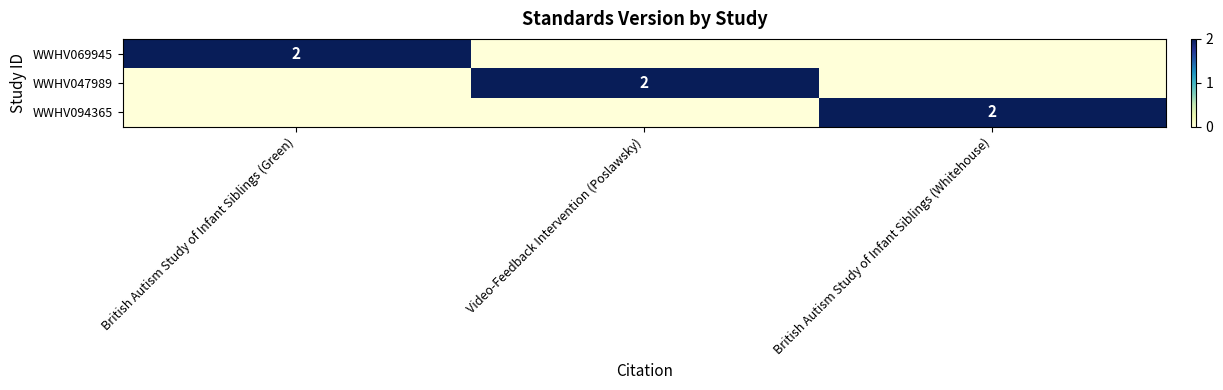

The value of WWHV094365 at British Autism Study of Infant Siblings (Whitehouse) is 1. True or false?

False